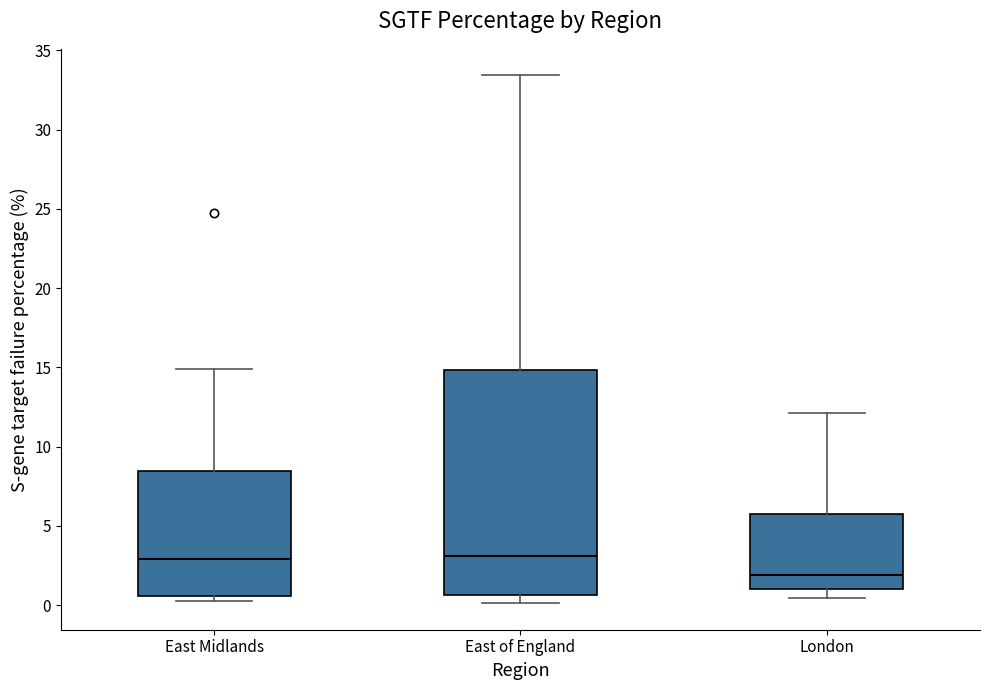

Reading left to right, read every box against the y-axis: the position of its median line, the range the box covers, and the ends of its whiskers. The values are not printed on the chart, so give them approximately, as read against the axis.

East Midlands: median 3.0, box 0.5 to 8.5, whiskers 0.5 (just below the box's lower edge) to 15.0
East of England: median 3.0, box 0.5 to 15.0, whiskers 0.0 to 33.5
London: median 2.0, box 1.0 to 5.5, whiskers 0.5 to 12.0